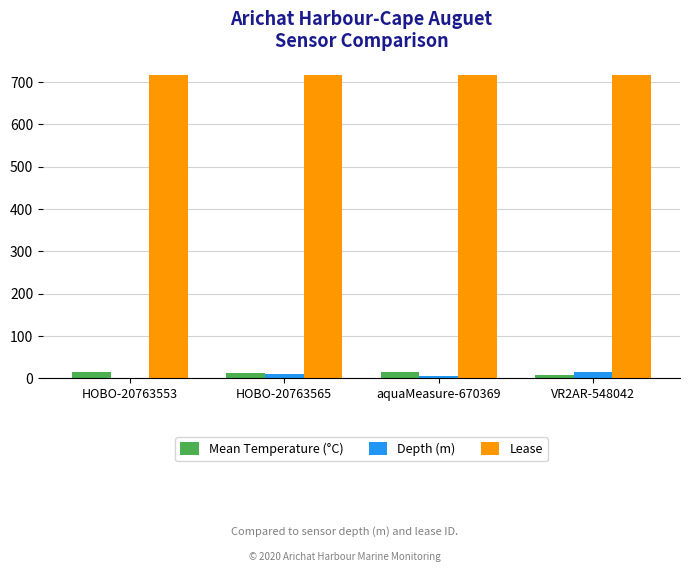

Which series has the largest total across all categories?

Lease